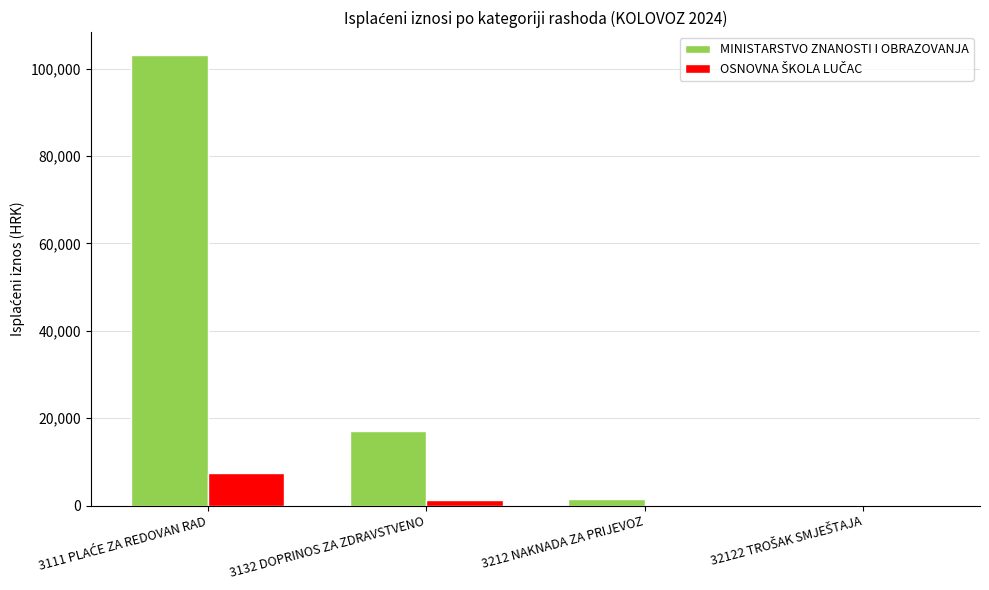

Which series has the largest total across all categories?

MINISTARSTVO ZNANOSTI I OBRAZOVANJA